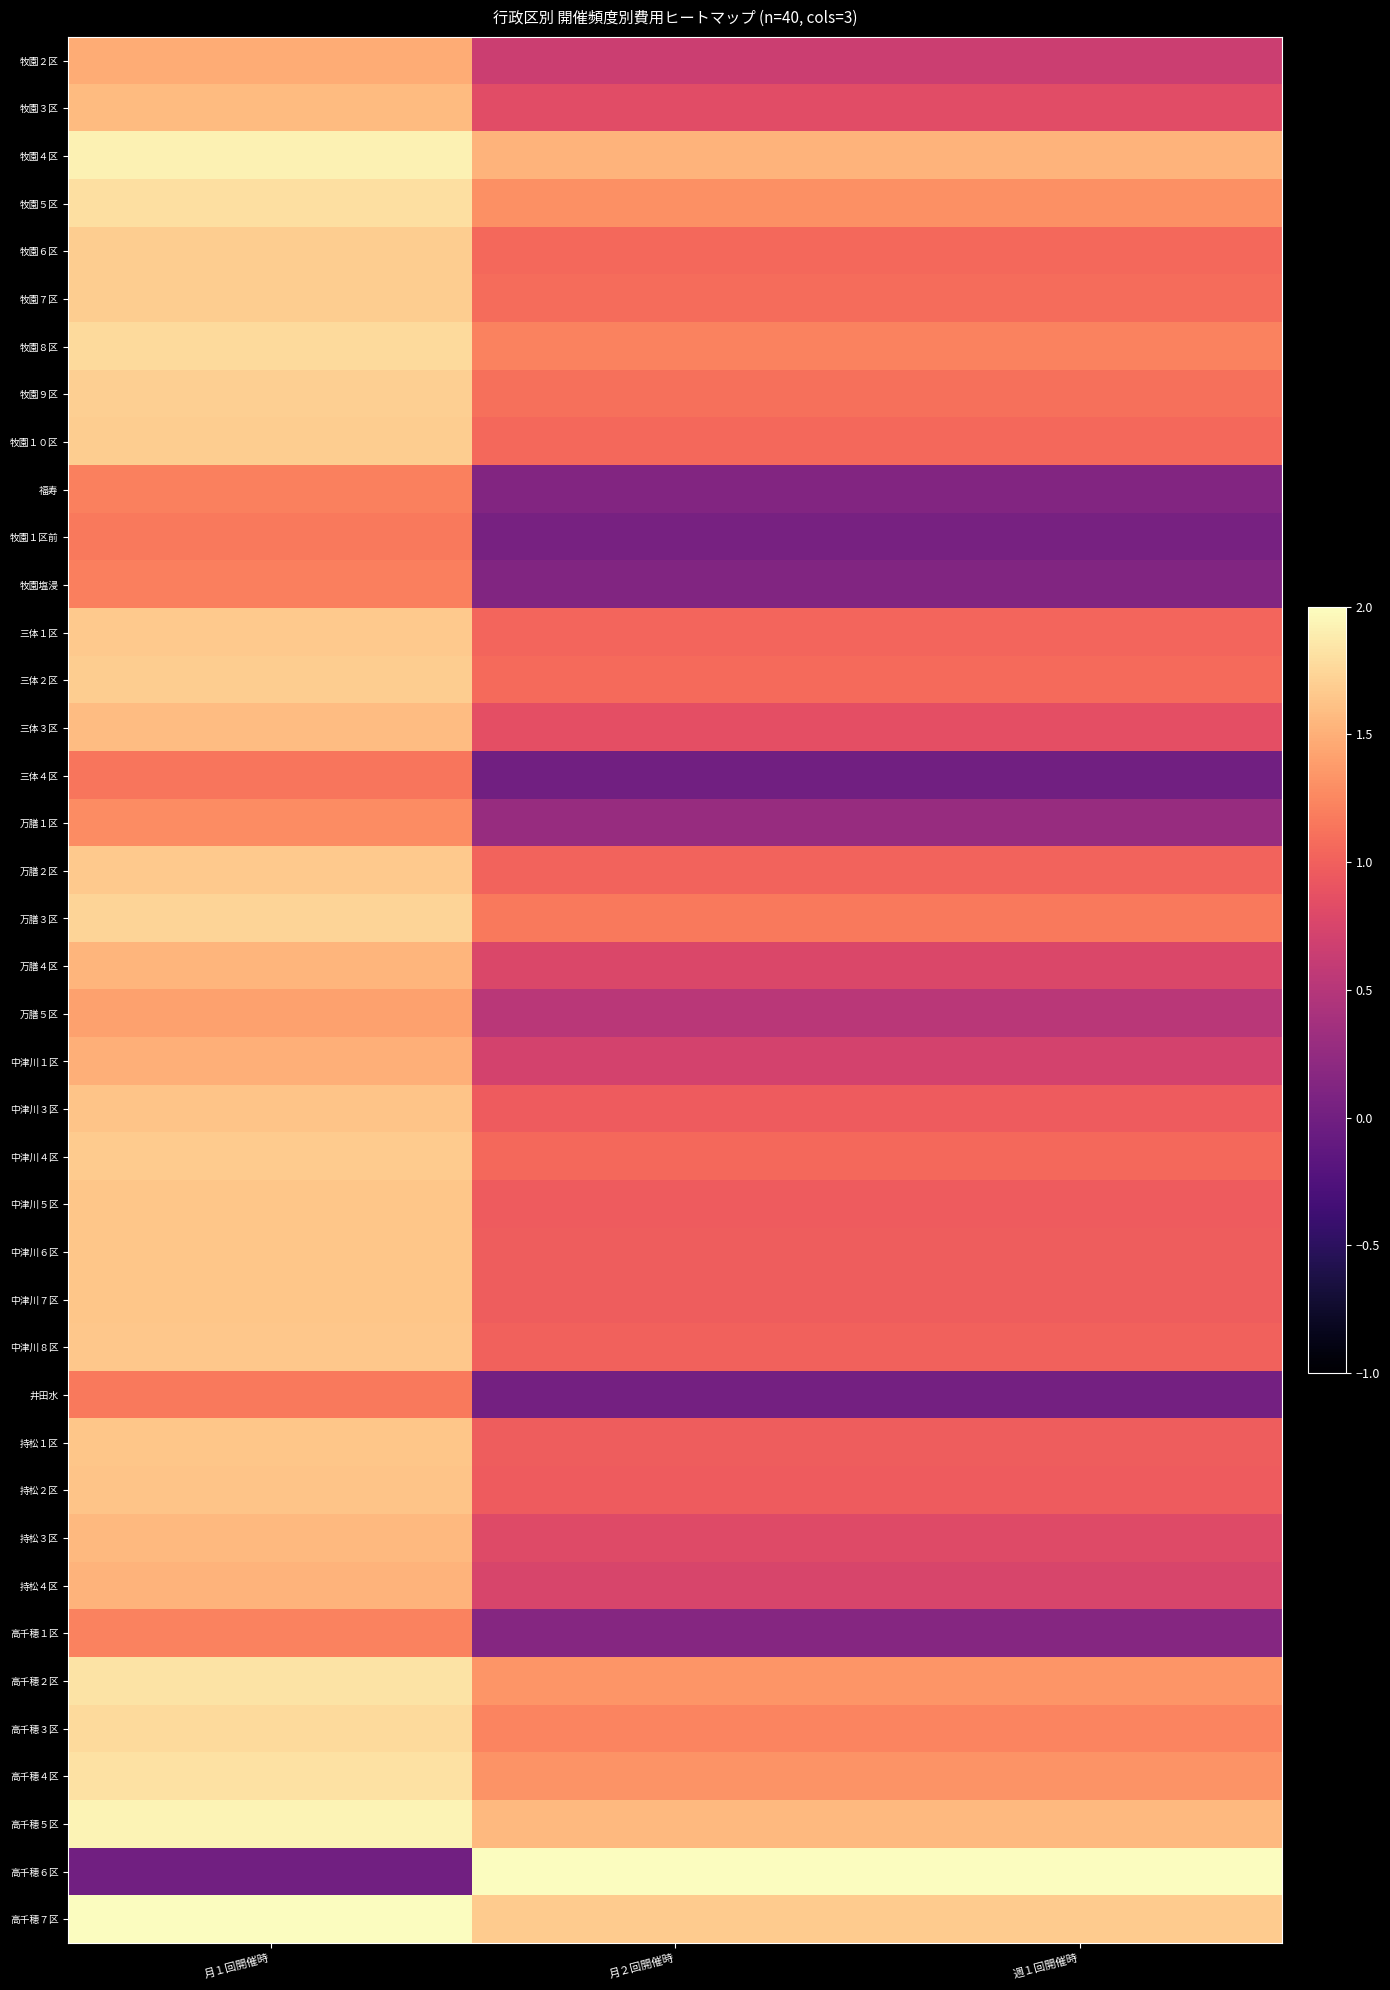

Reading left to right, transcribe all the data shown in this chart.

牧園２区: 月１回開催時=1.5	月２回開催時=0.7	週１回開催時=0.7
牧園３区: 月１回開催時=1.6	月２回開催時=0.8	週１回開催時=0.8
牧園４区: 月１回開催時=1.9	月２回開催時=1.5	週１回開催時=1.5
牧園５区: 月１回開催時=1.8	月２回開催時=1.3	週１回開催時=1.3
牧園６区: 月１回開催時=1.7	月２回開催時=1.1	週１回開催時=1.1
牧園７区: 月１回開催時=1.7	月２回開催時=1.1	週１回開催時=1.1
牧園８区: 月１回開催時=1.8	月２回開催時=1.2	週１回開催時=1.2
牧園９区: 月１回開催時=1.7	月２回開催時=1.1	週１回開催時=1.1
牧園１０区: 月１回開催時=1.7	月２回開催時=1.1	週１回開催時=1.1
福寿: 月１回開催時=1.2	月２回開催時=0.1	週１回開催時=0.1
牧園１区前: 月１回開催時=1.2	月２回開催時=0.0	週１回開催時=0.0
牧園塩浸: 月１回開催時=1.2	月２回開催時=0.1	週１回開催時=0.1
三体１区: 月１回開催時=1.7	月２回開催時=1.0	週１回開催時=1.0
三体２区: 月１回開催時=1.7	月２回開催時=1.1	週１回開催時=1.1
三体３区: 月１回開催時=1.6	月２回開催時=0.9	週１回開催時=0.9
三体４区: 月１回開催時=1.1	月２回開催時=0.0	週１回開催時=0.0
万膳１区: 月１回開催時=1.3	月２回開催時=0.3	週１回開催時=0.3
万膳２区: 月１回開催時=1.7	月２回開催時=1.0	週１回開催時=1.0
万膳３区: 月１回開催時=1.7	月２回開催時=1.2	週１回開催時=1.2
万膳４区: 月１回開催時=1.5	月２回開催時=0.8	週１回開催時=0.8
万膳５区: 月１回開催時=1.4	月２回開催時=0.5	週１回開催時=0.5
中津川１区: 月１回開催時=1.5	月２回開催時=0.7	週１回開催時=0.7
中津川３区: 月１回開催時=1.6	月２回開催時=1.0	週１回開催時=1.0
中津川４区: 月１回開催時=1.7	月２回開催時=1.1	週１回開催時=1.1
中津川５区: 月１回開催時=1.6	月２回開催時=1.0	週１回開催時=1.0
中津川６区: 月１回開催時=1.6	月２回開催時=1.0	週１回開催時=1.0
中津川７区: 月１回開催時=1.6	月２回開催時=1.0	週１回開催時=1.0
中津川８区: 月１回開催時=1.7	月２回開催時=1.0	週１回開催時=1.0
井田水: 月１回開催時=1.2	月２回開催時=0.0	週１回開催時=0.0
持松１区: 月１回開催時=1.6	月２回開催時=1.0	週１回開催時=1.0
持松２区: 月１回開催時=1.6	月２回開催時=1.0	週１回開催時=1.0
持松３区: 月１回開催時=1.6	月２回開催時=0.8	週１回開催時=0.8
持松４区: 月１回開催時=1.5	月２回開催時=0.8	週１回開催時=0.8
高千穂１区: 月１回開催時=1.2	月２回開催時=0.2	週１回開催時=0.2
高千穂２区: 月１回開催時=1.8	月２回開催時=1.3	週１回開催時=1.3
高千穂３区: 月１回開催時=1.8	月２回開催時=1.2	週１回開催時=1.2
高千穂４区: 月１回開催時=1.8	月２回開催時=1.3	週１回開催時=1.3
高千穂５区: 月１回開催時=1.9	月２回開催時=1.6	週１回開催時=1.6
高千穂６区: 月１回開催時=0.0	月２回開催時=2.0	週１回開催時=2.0
高千穂７区: 月１回開催時=2.0	月２回開催時=1.7	週１回開催時=1.7